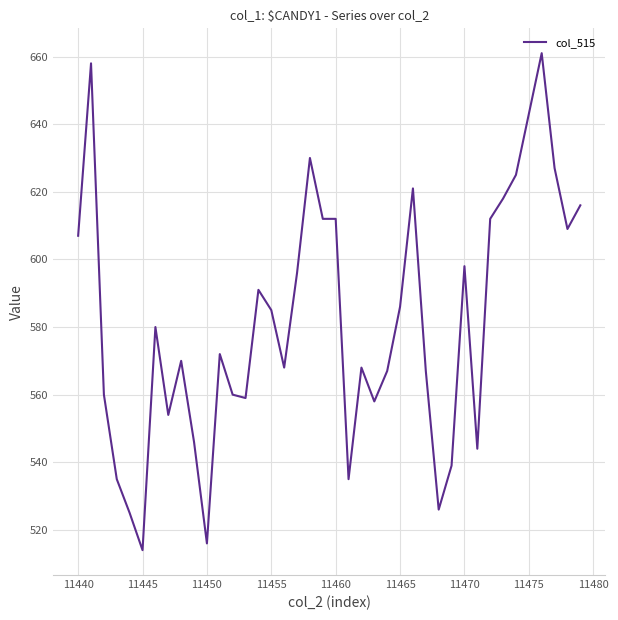

What is the difference between the maximum and minimum values?

147